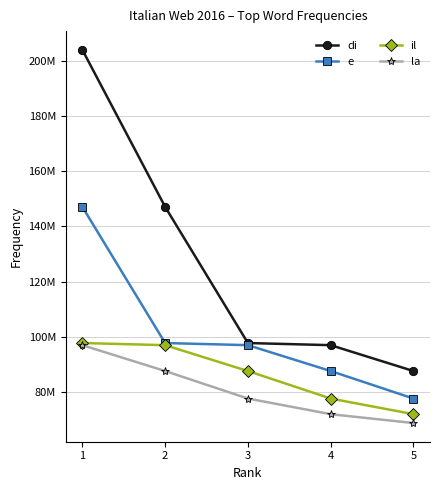

Rank the series by their maximum value, from lowest to highest.

la, il, e, di